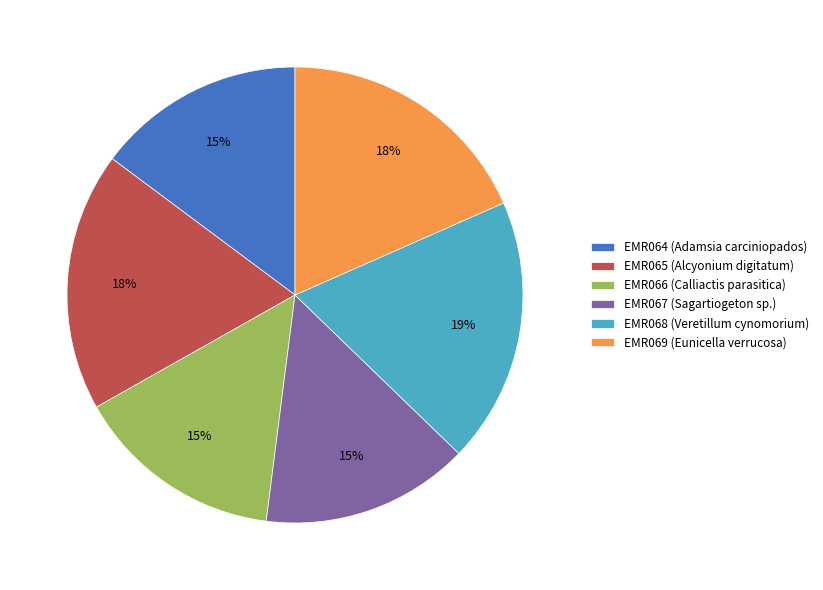

To the nearest percent, what is the combined percentage of EMR066 (Calliactis parasitica) and EMR068 (Veretillum cynomorium)?

34%